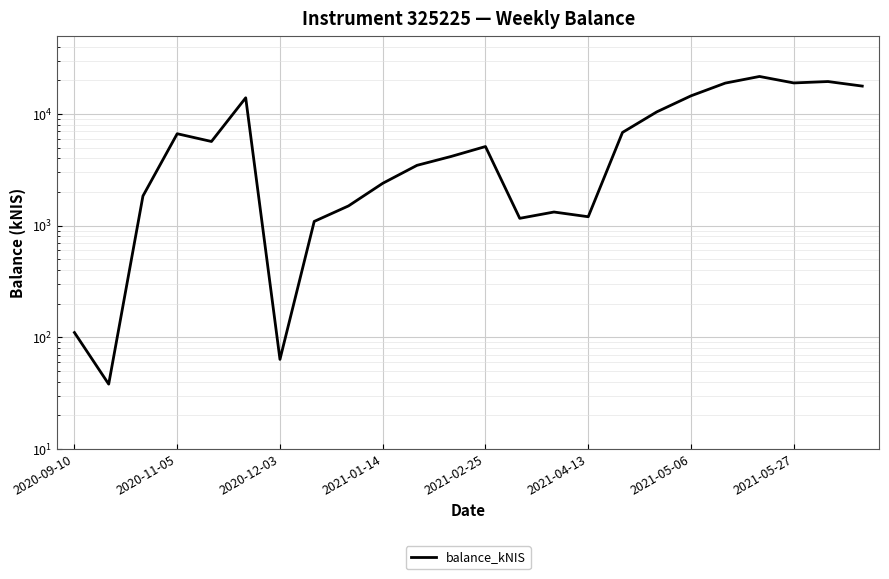

True or false: the data shows 7915.2 at 19.

False